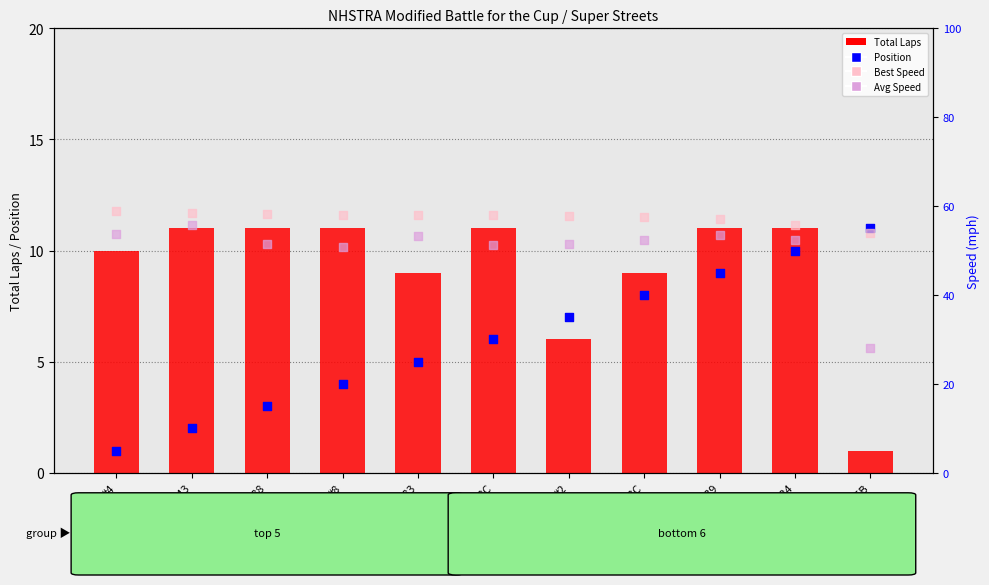

Which series has the largest Y range (max minus min)?

Avg Speed